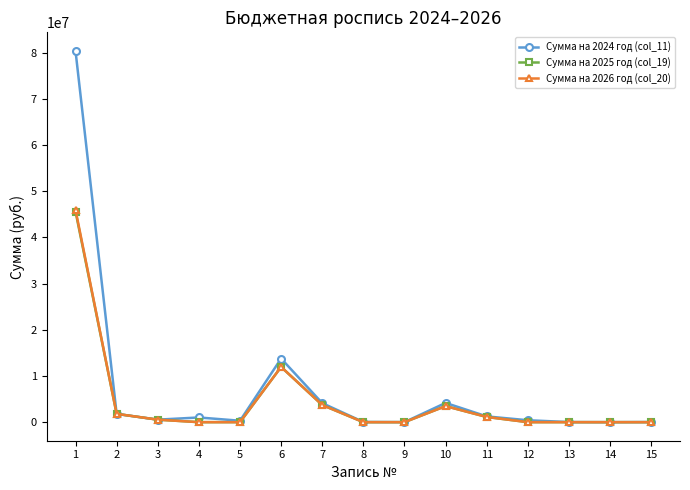

What is the total value across all series at 11?

3487651.0